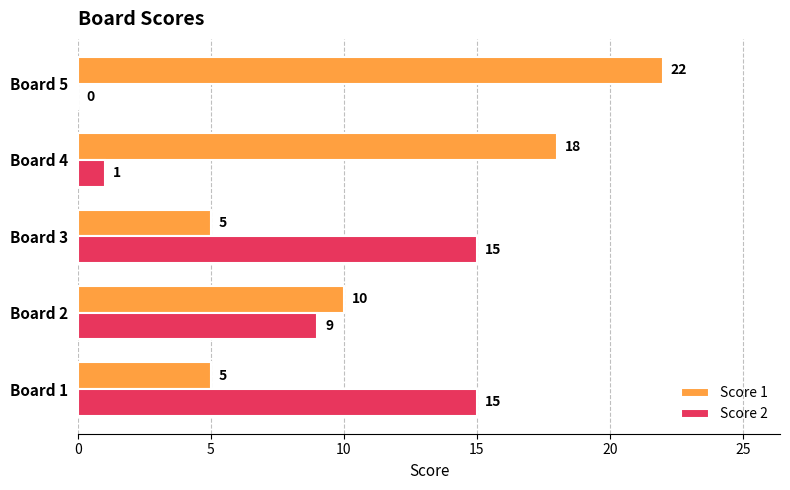

What are all the series names shown in the legend?

Score 1, Score 2